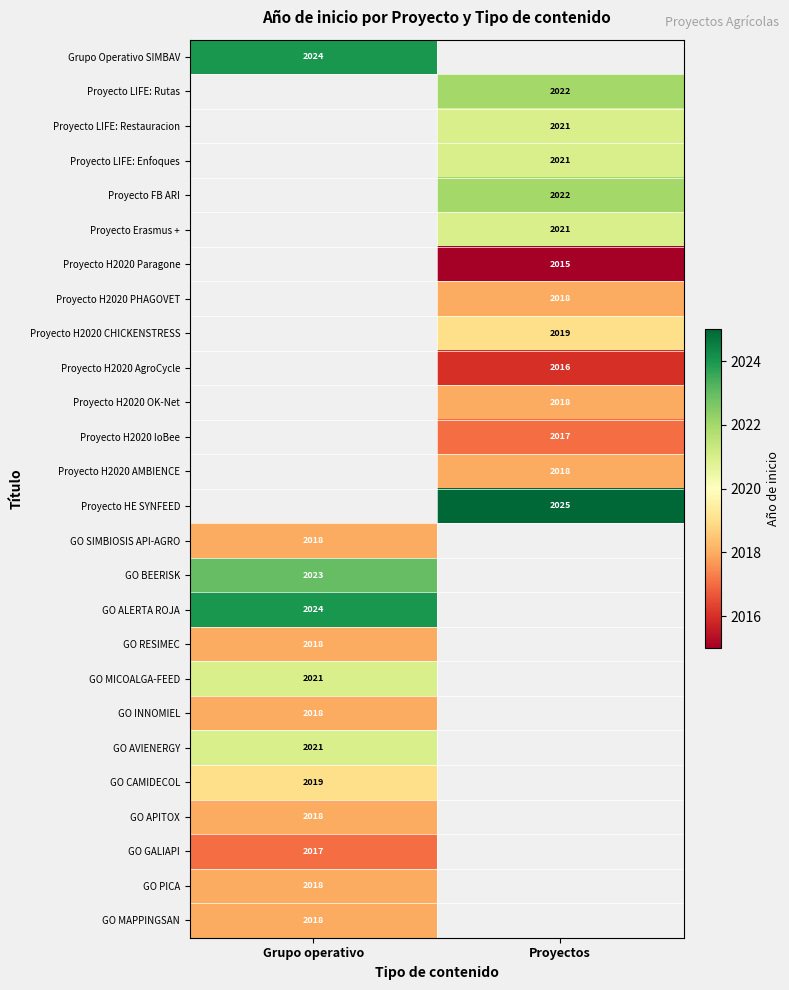

Is it true that Grupo Operativo SIMBAV equals 2024 at Grupo operativo?

True